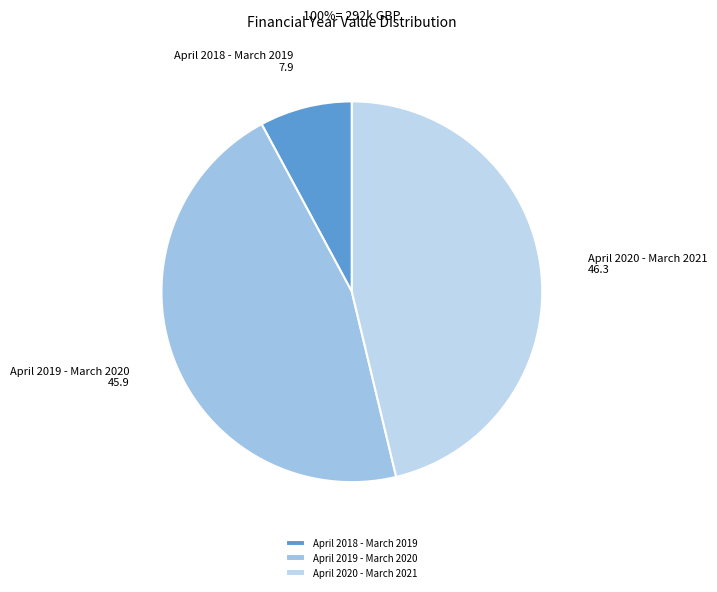

Is there a majority slice in this chart?

No